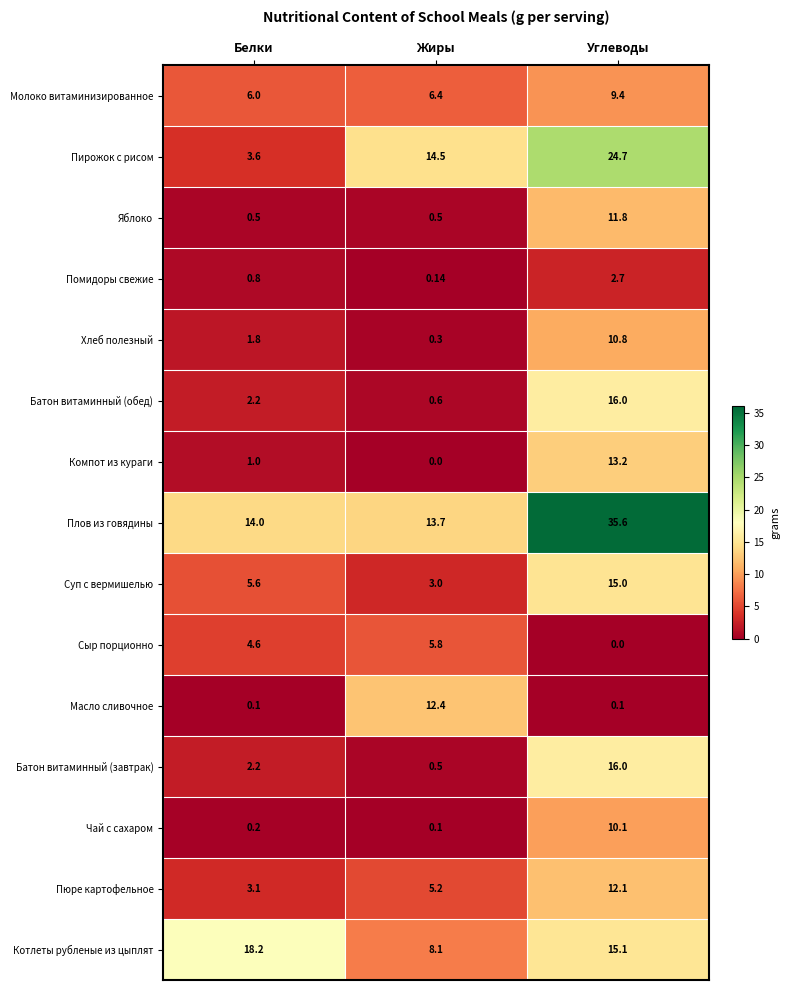

Between Жиры and Углеводы, which series saw the biggest shift?

Плов из говядины